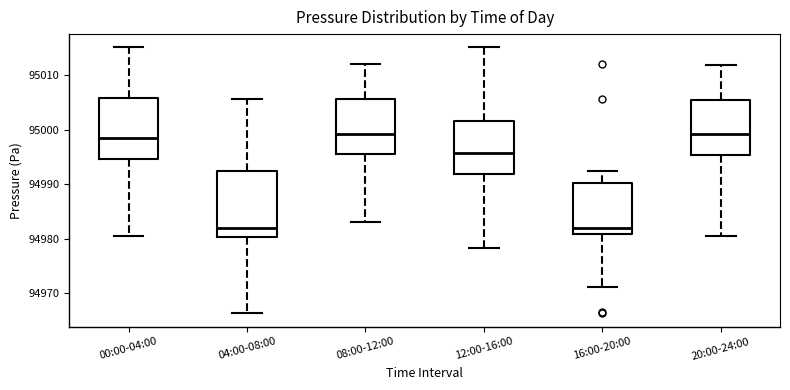

Where does the median line of the box for 08:00-12:00 sit on the y-axis? The values are not printed on the chart, so give them approximately, as read against the axis.

94999